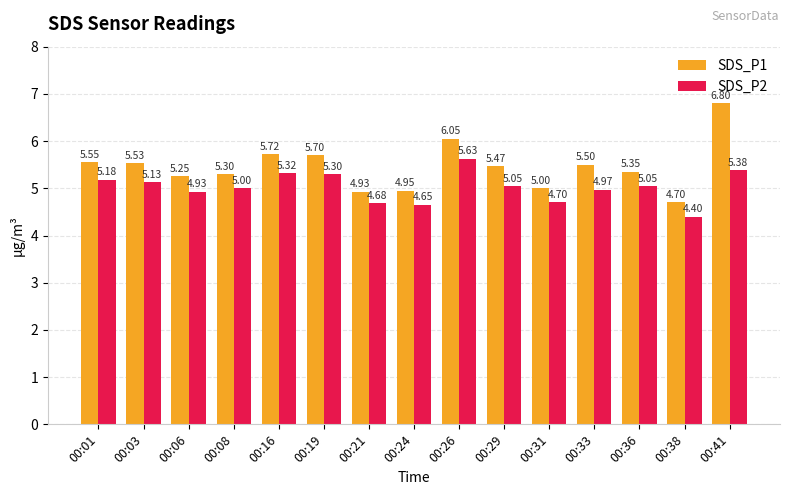

At which category does the chart reach its peak across all series?

00:41